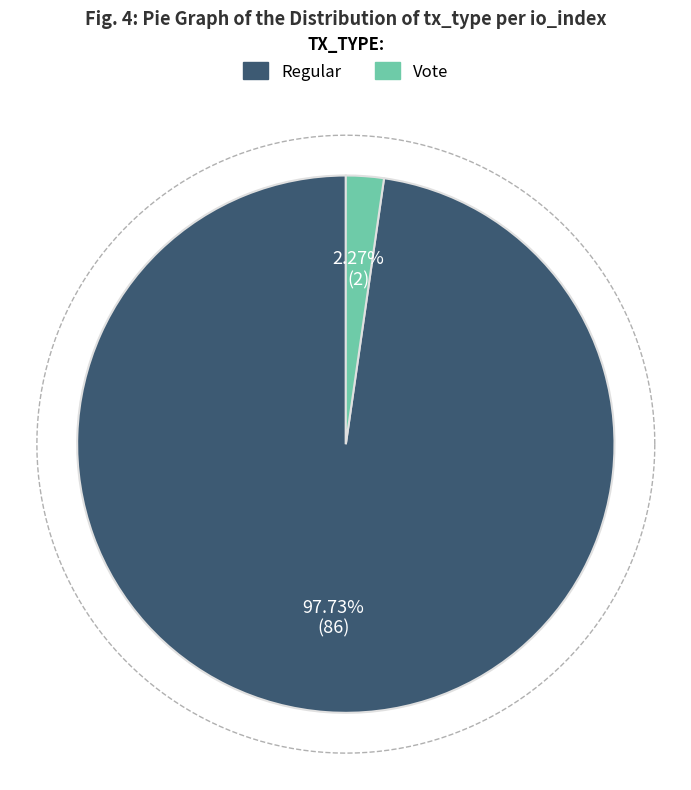

Is it true that Vote is 2% of the pie?

True